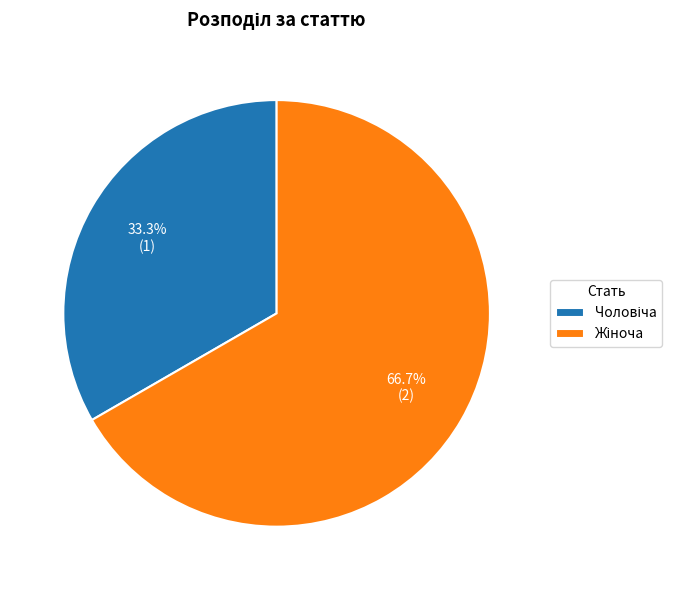

Is there any slice that represents more than half of the pie?

Yes